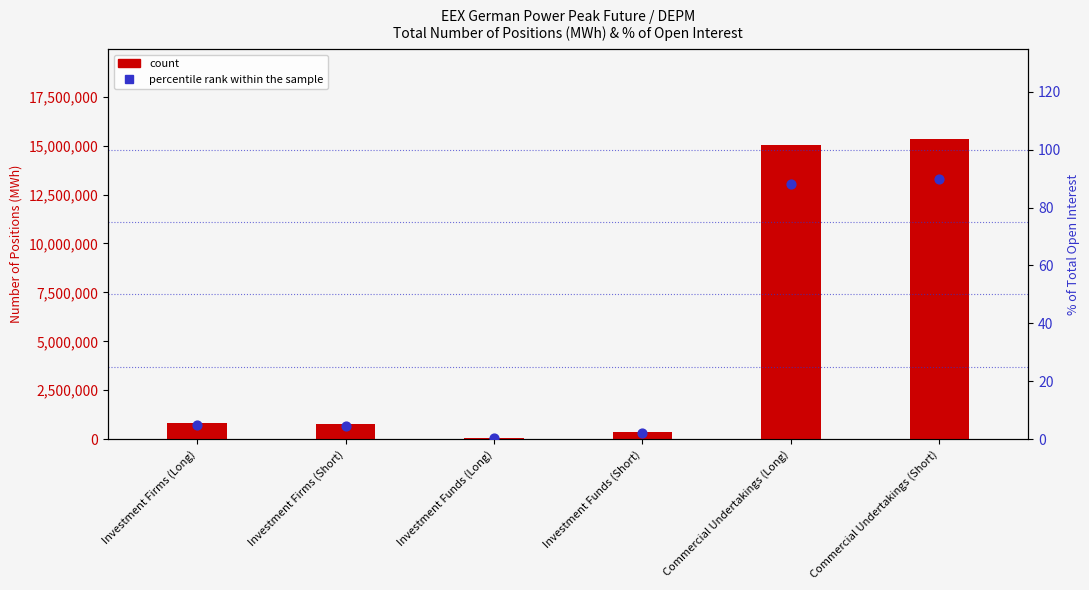

Which series contains the highest Y value?

count